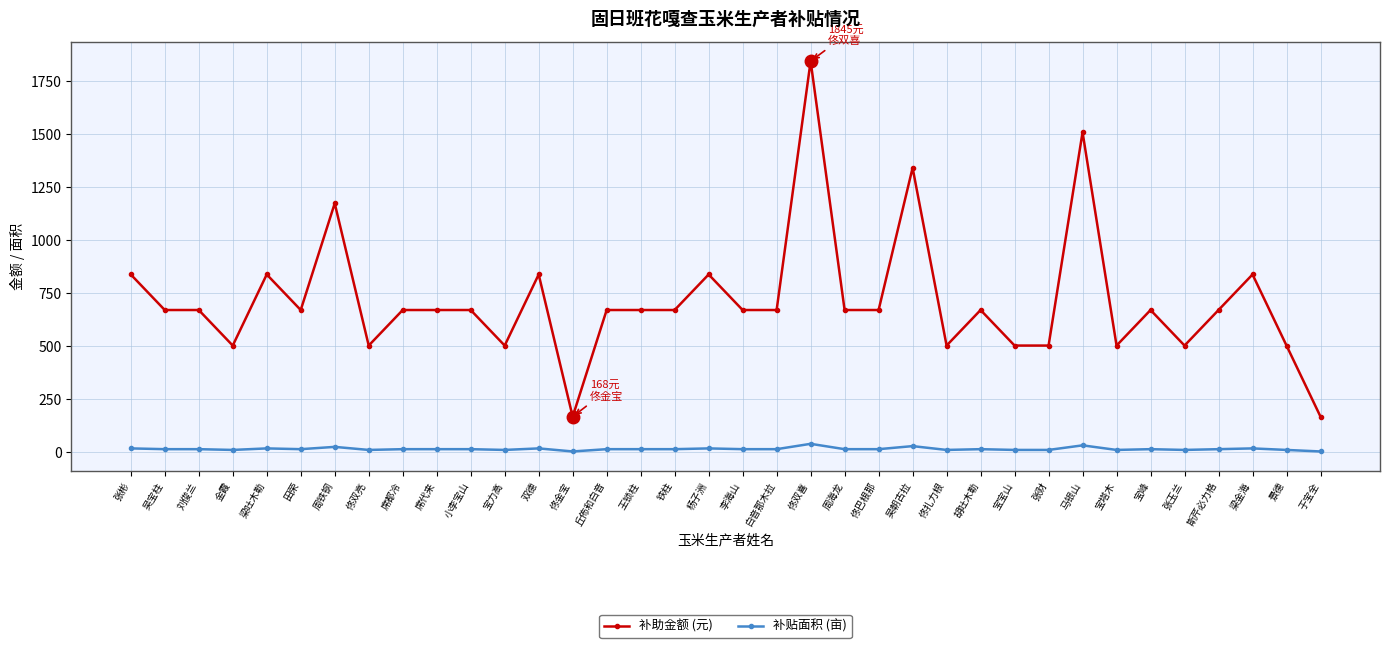

At which category is the sum across all series the highest?

佟双喜